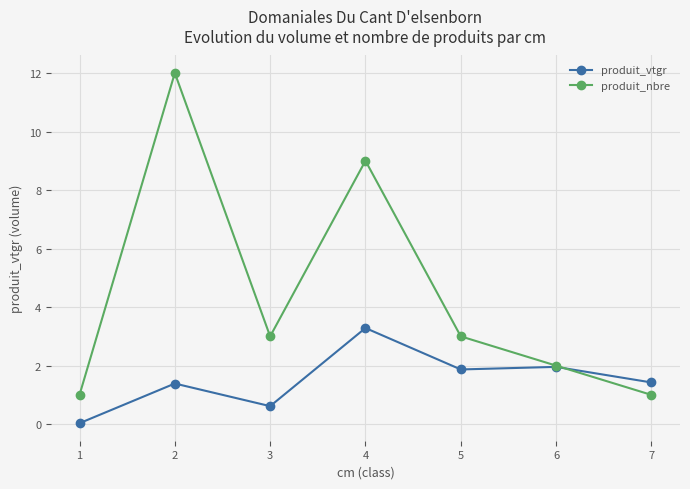

What is the spread (max minus min) of values at 4?

5.7